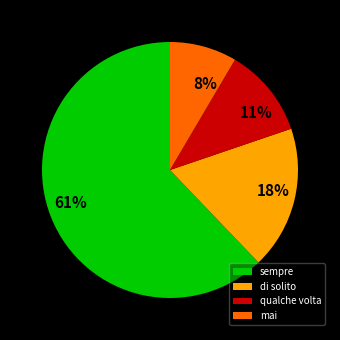

Does sempre account for over 50% of the chart?

Yes